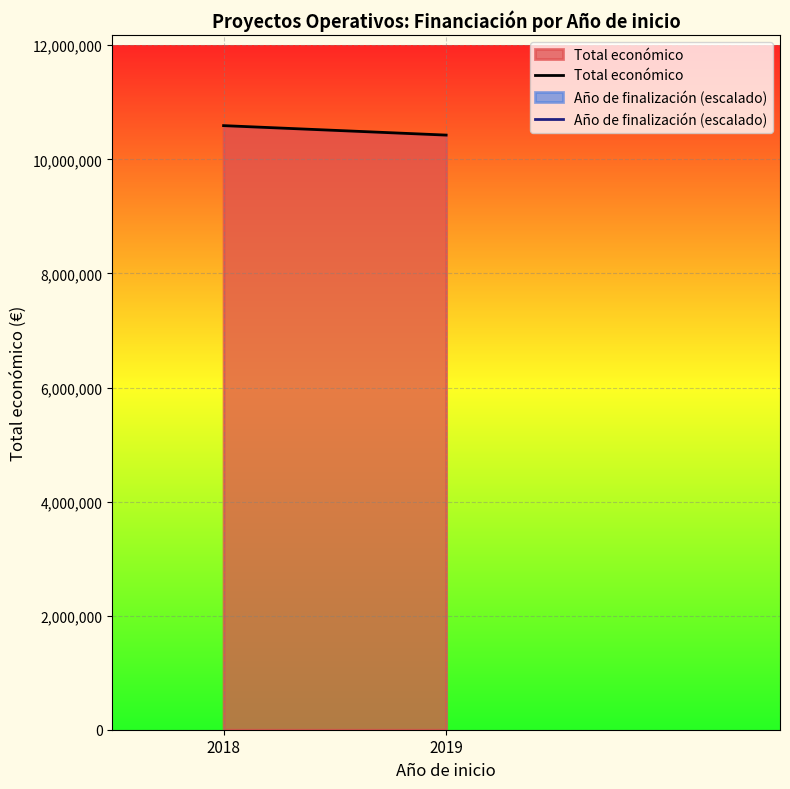

At which category does the chart reach its minimum across all series?

2019